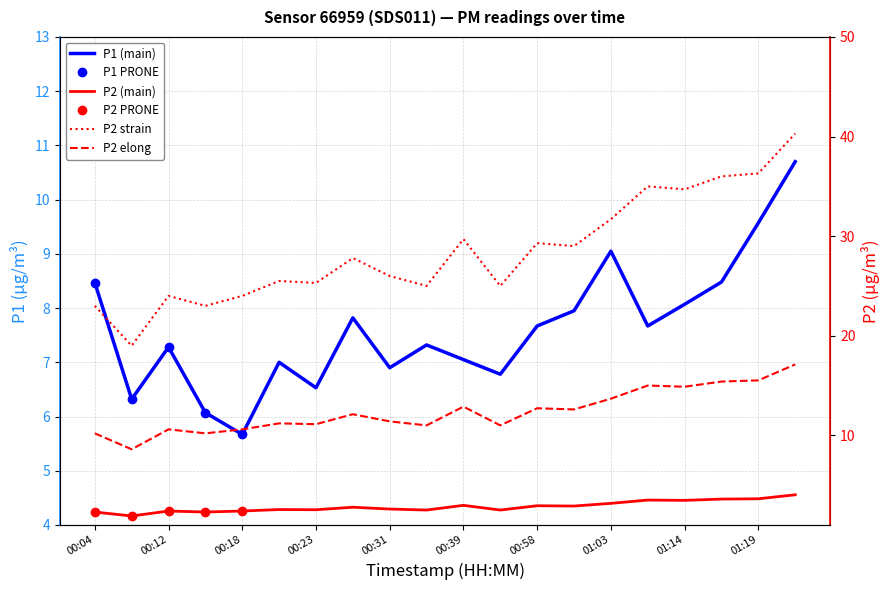

What is the difference between the maximum and minimum values in the P1 series?

5.0